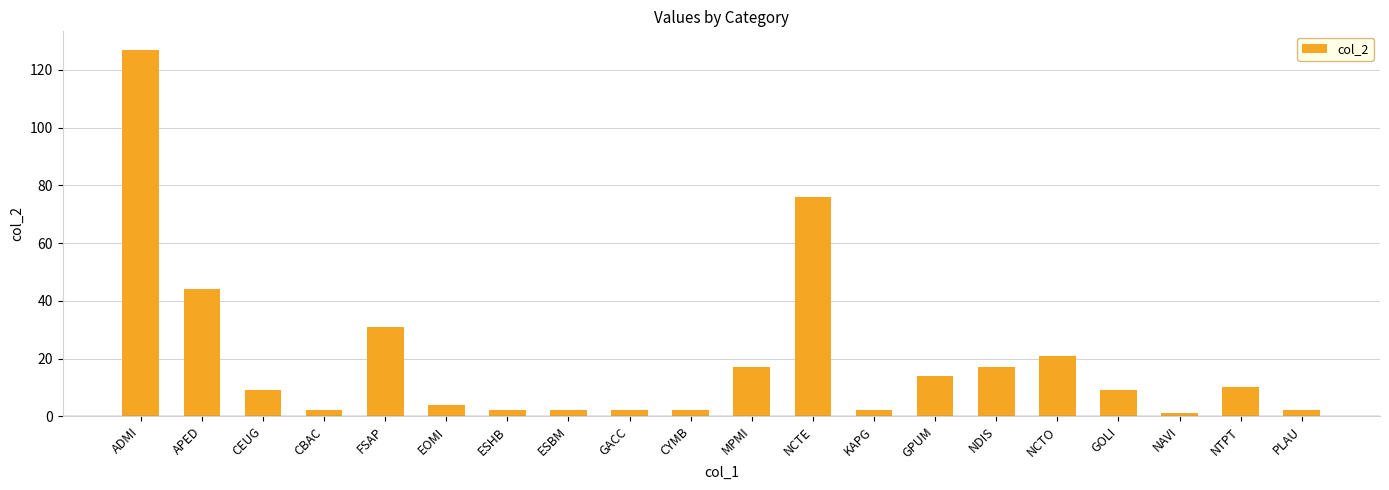

What is the maximum value shown in the chart?

127